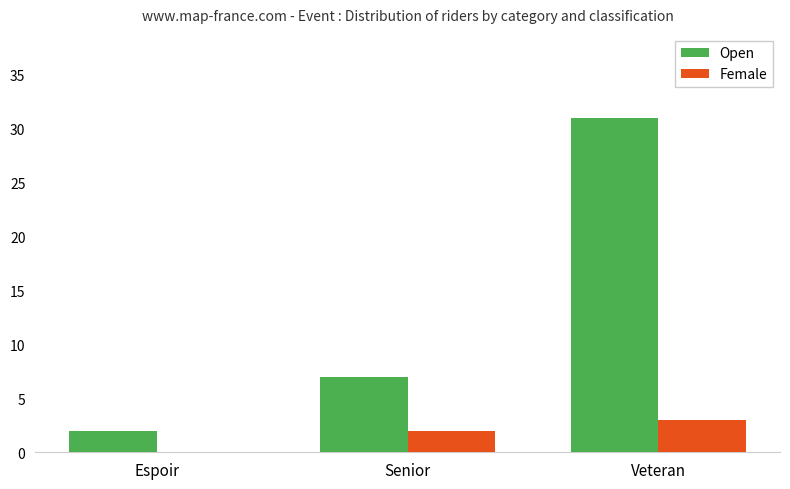

Which series changed the most between Senior and Veteran?

Open